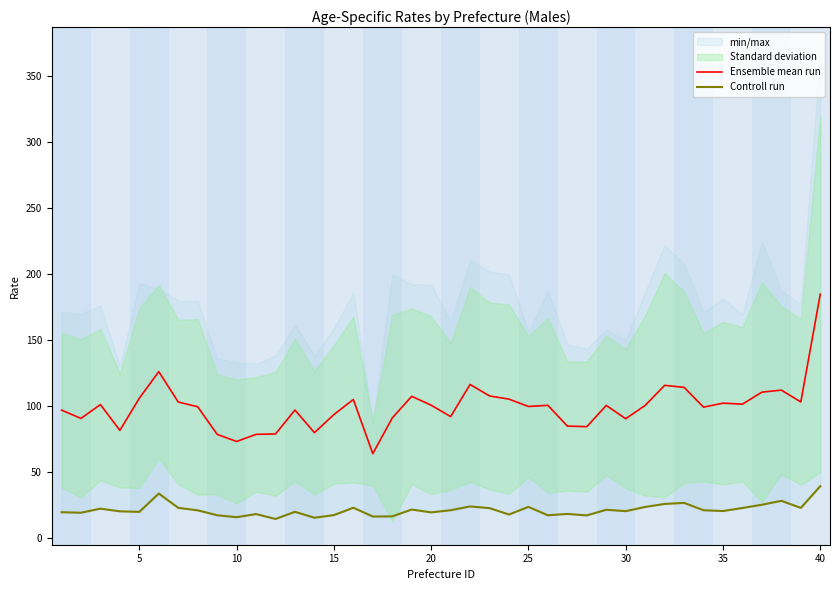

At how many categories does at least one series exceed 60?

40